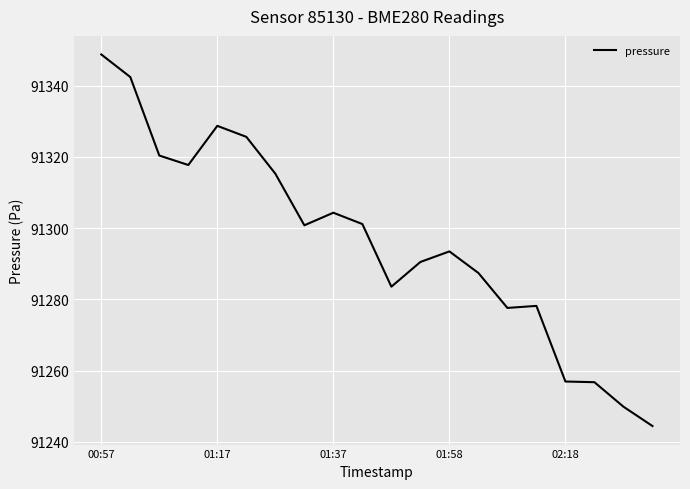

How many values exceed 91300?

10